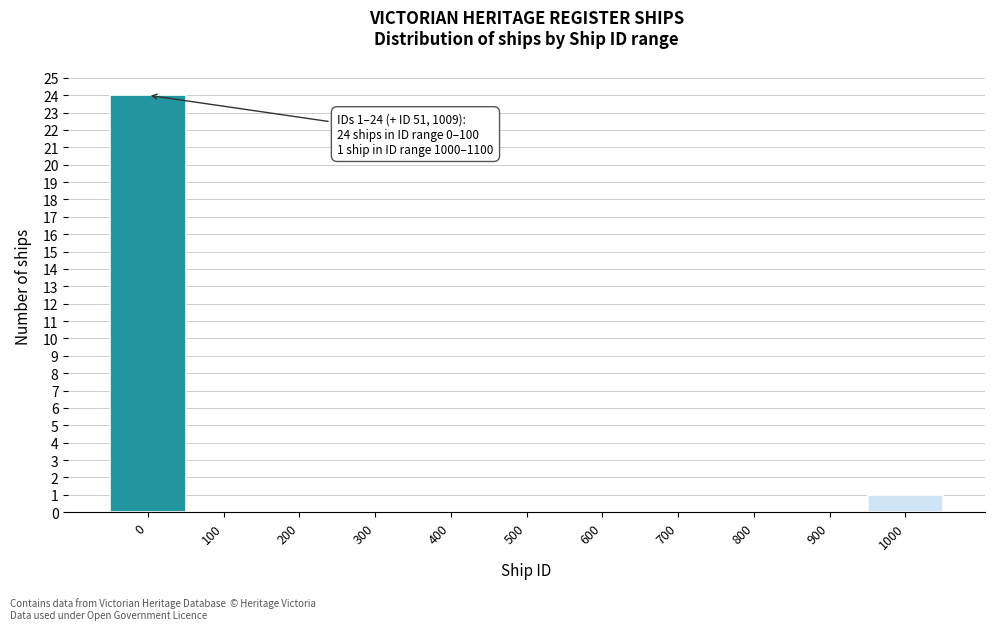

Reading left to right, transcribe all the data shown in this chart.

0=24	100=0	200=0	300=0	400=0	500=0	600=0	700=0	800=0	900=0	1000=1